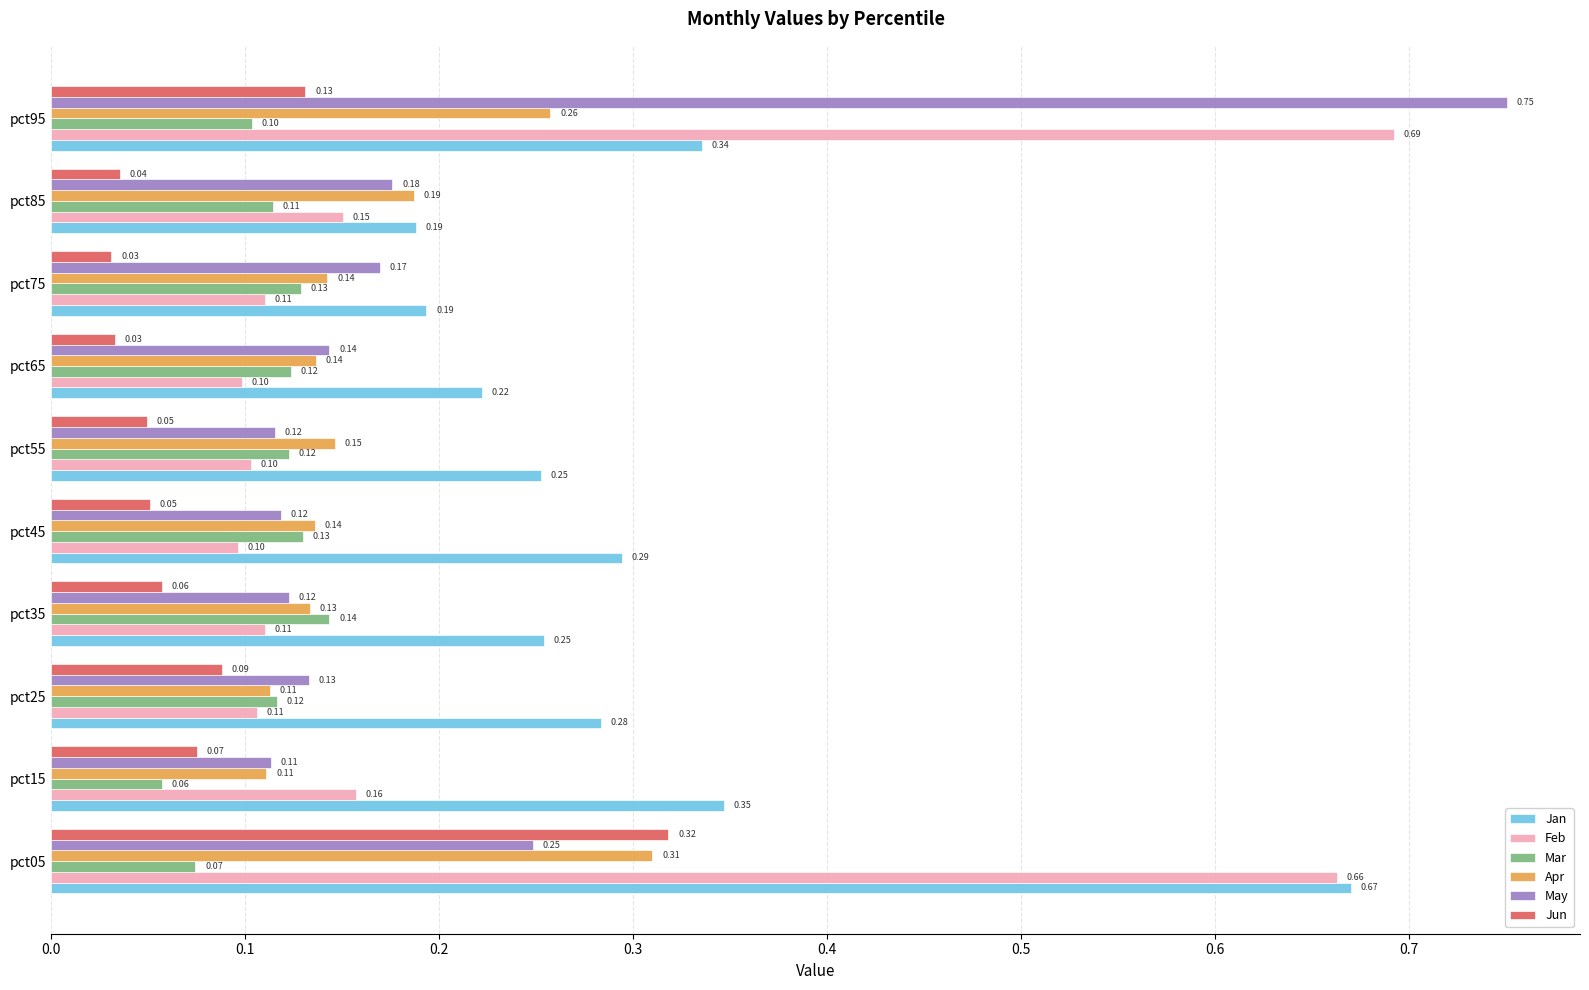

What is the sum of all Jan values?

3.0